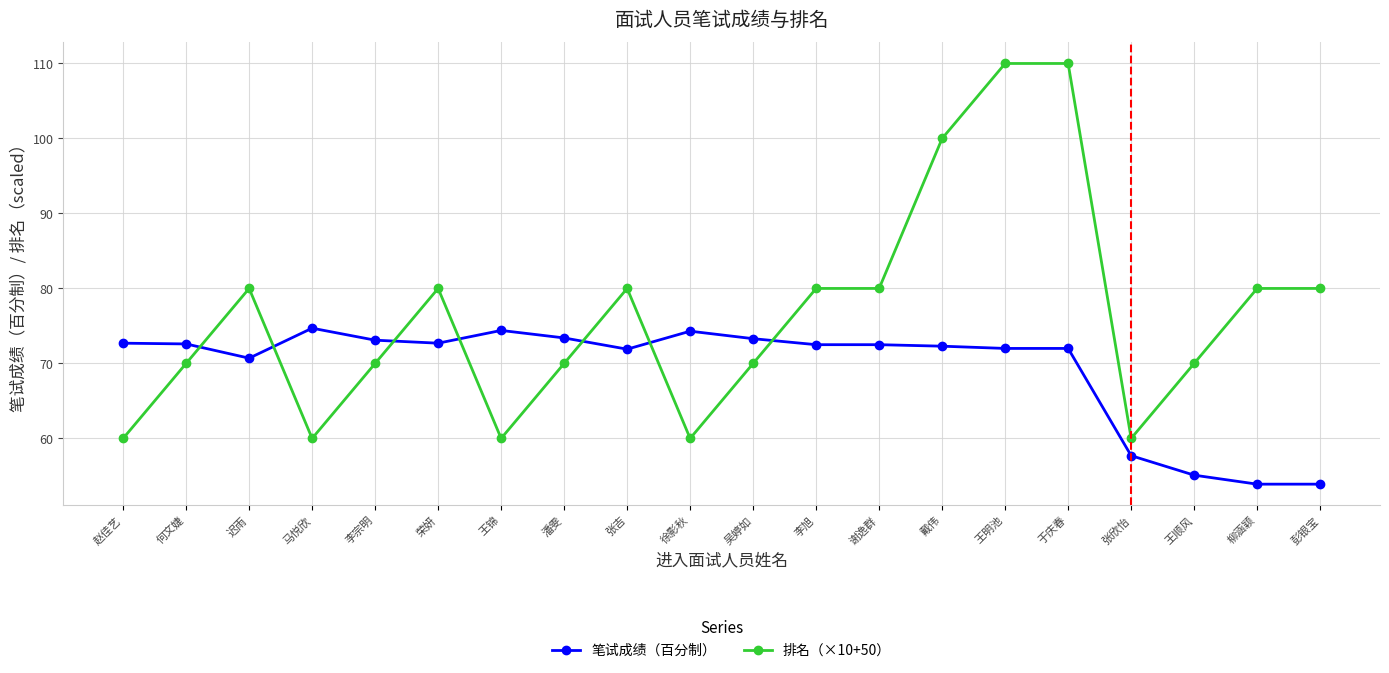

What is the spread (max minus min) of values at 彭银宝?

26.1